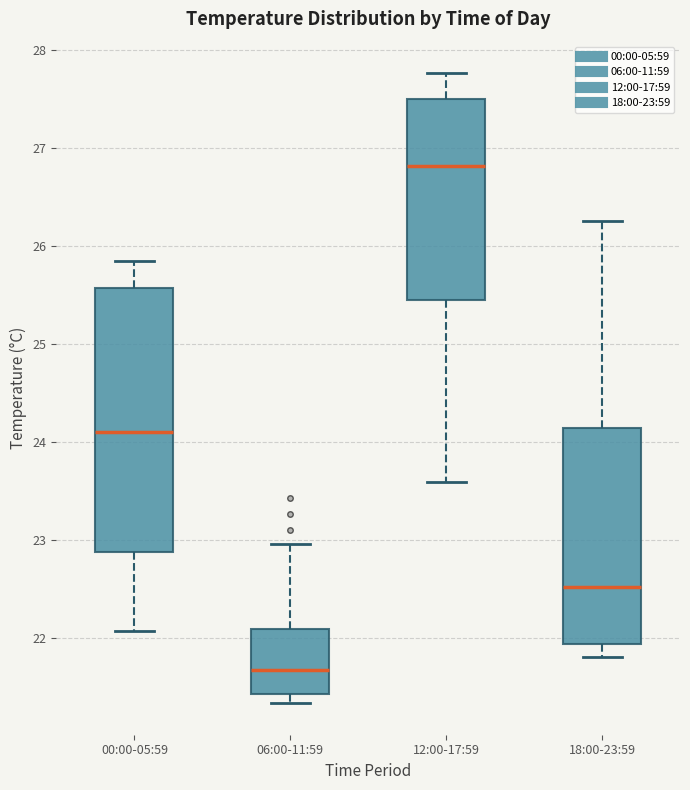

Reading left to right, read every box against the y-axis: the position of its median line, the range the box covers, and the ends of its whiskers. The values are not printed on the chart, so give them approximately, as read against the axis.

00:00-05:59: median 24.1, box 22.9 to 25.6, whiskers 22.1 to 25.8
06:00-11:59: median 21.7, box 21.4 to 22.1, whiskers 21.3 to 23.0
12:00-17:59: median 26.8, box 25.4 to 27.5, whiskers 23.6 to 27.8
18:00-23:59: median 22.5, box 21.9 to 24.1, whiskers 21.8 to 26.3